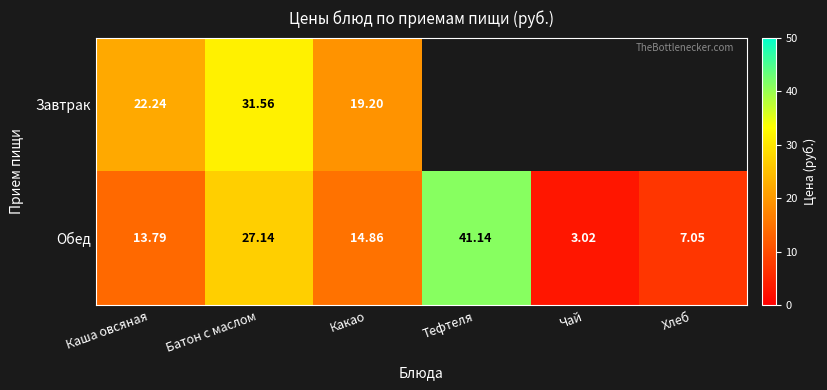

Between Батон с маслом and Какао, which series saw the biggest shift?

Завтрак